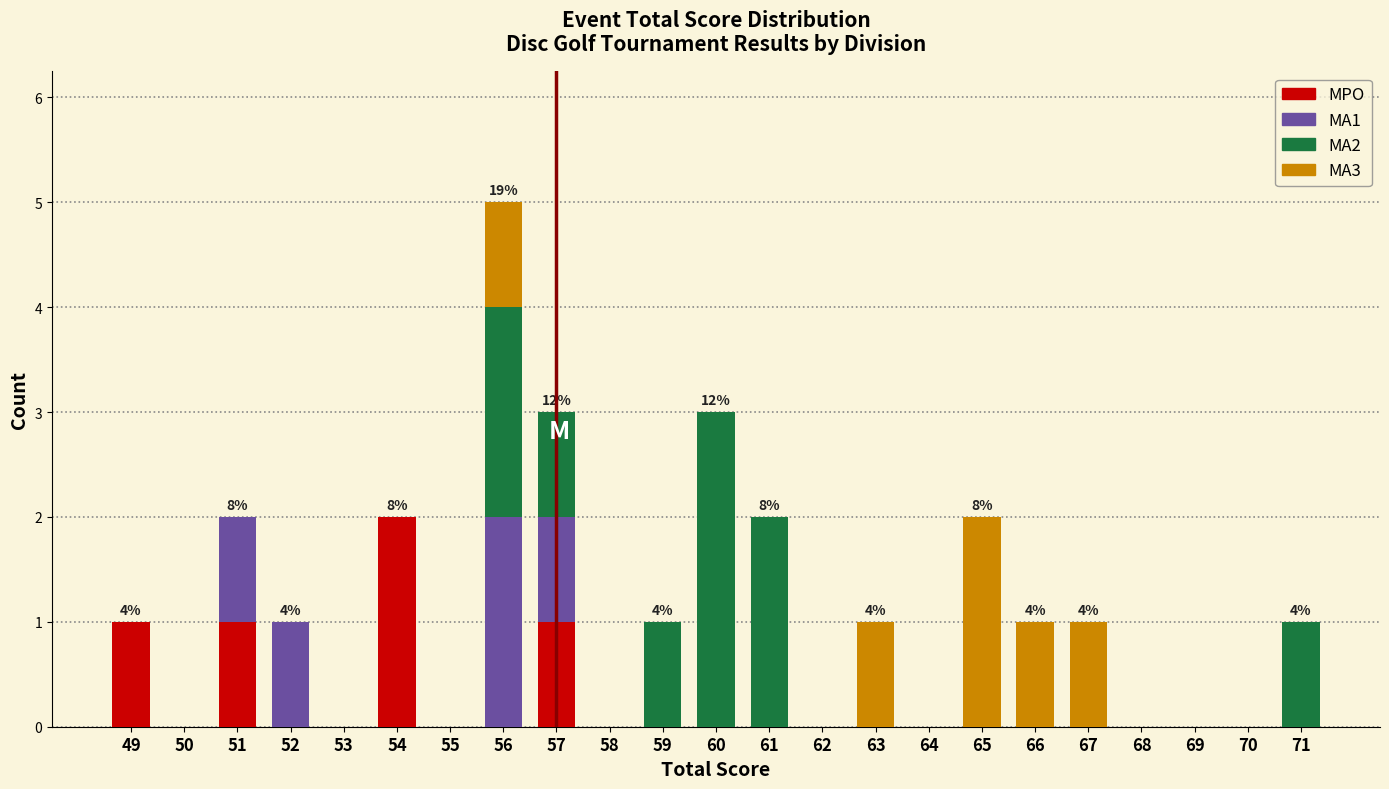

The value of MPO at 67 is 1. True or false?

False